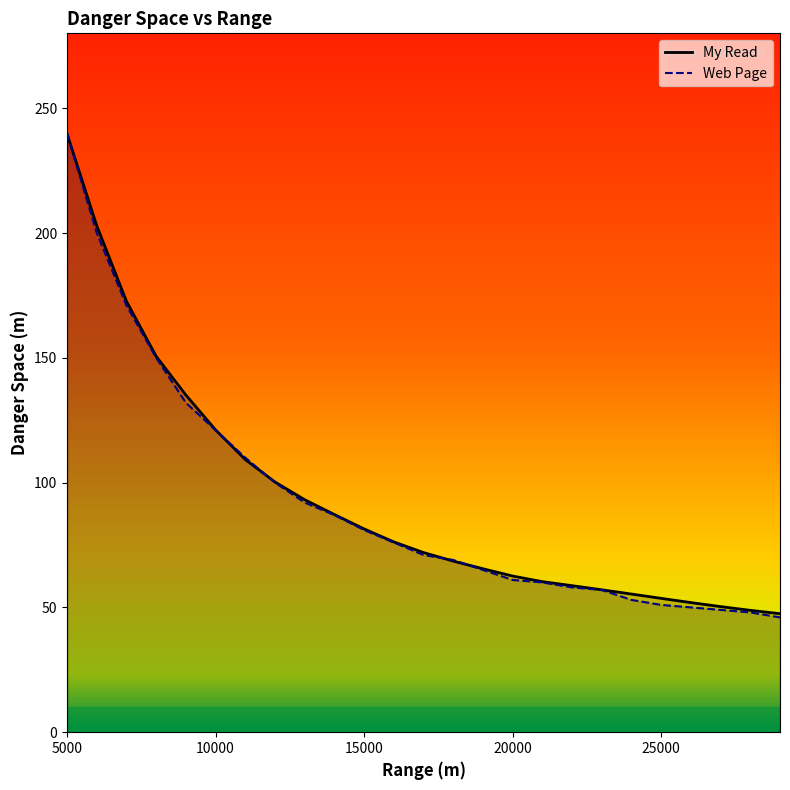

Reading left to right, transcribe all the data shown in this chart.

My Read: 239.7	202.9	172.7	150.6	135.1	121.1	109.2	100.2	93.1	87.2	81.4	76.2	72.0	68.6	65.5	62.6	60.3	58.7	57.1	55.3	53.6	51.9	50.3	48.8	47.5
Web Page: 240.0	200.0	171.0	150.0	132.0	121.0	110.0	100.0	92.0	87.0	81.0	76.0	71.0	69.0	65.0	61.0	60.0	58.0	57.0	53.0	51.0	50.0	49.0	48.0	46.0